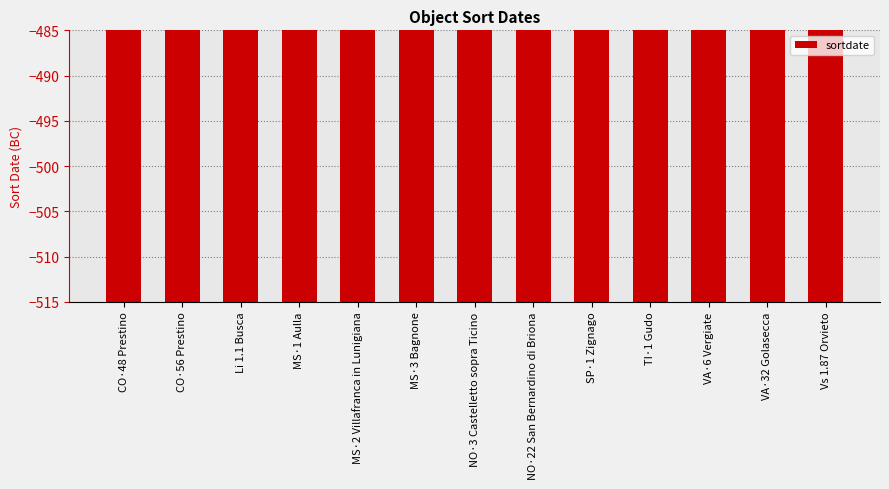

At which category does the chart reach its peak across all series?

CO·56 Prestino